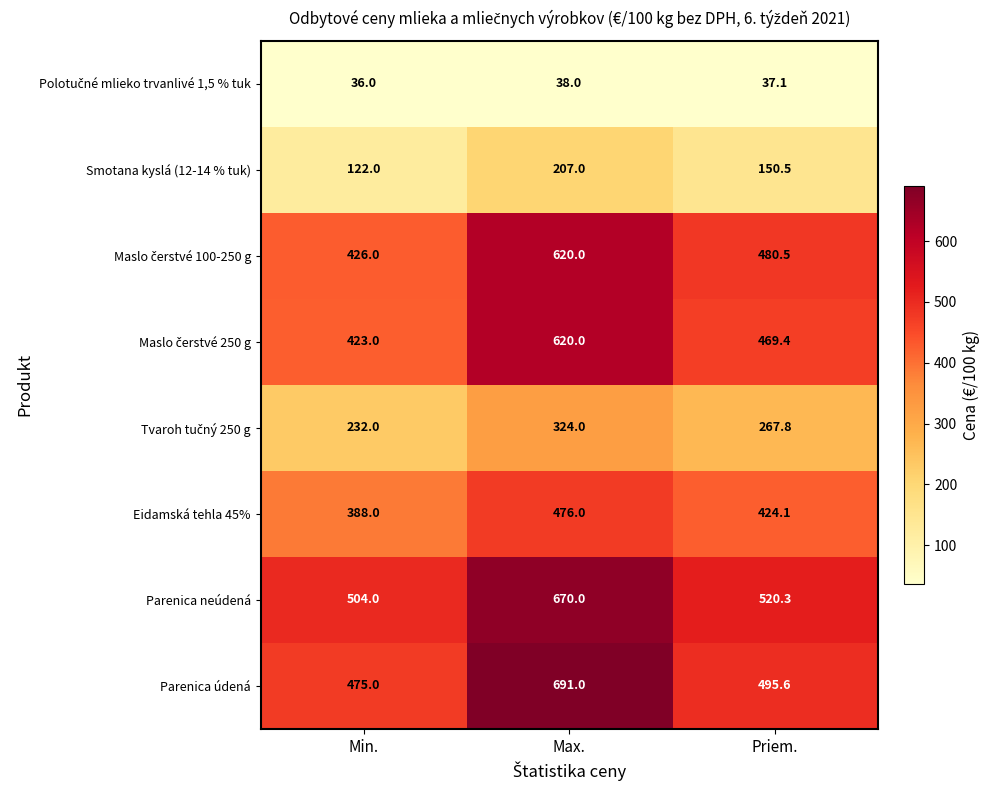

Count the number of data series in this chart.

8